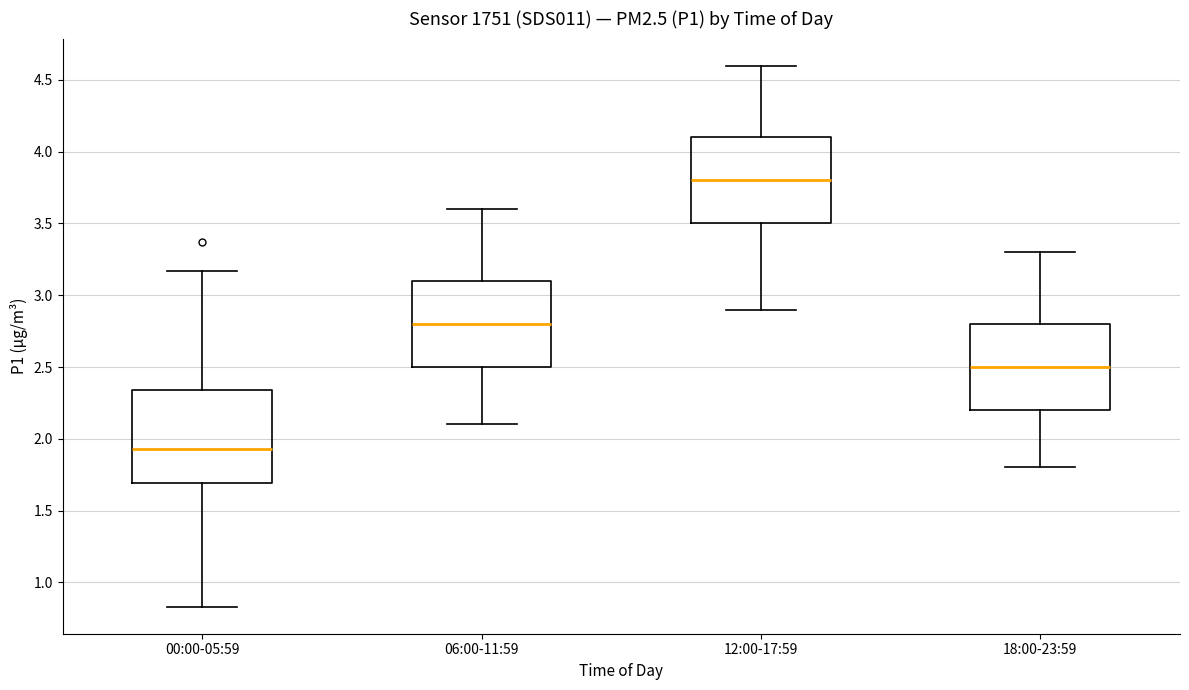

Reading left to right, read every box against the y-axis: the position of its median line, the range the box covers, and the ends of its whiskers. The values are not printed on the chart, so give them approximately, as read against the axis.

00:00-05:59: median 1.95, box 1.70 to 2.35, whiskers 0.85 to 3.15
06:00-11:59: median 2.80, box 2.50 to 3.10, whiskers 2.10 to 3.60
12:00-17:59: median 3.80, box 3.50 to 4.10, whiskers 2.90 to 4.60
18:00-23:59: median 2.50, box 2.20 to 2.80, whiskers 1.80 to 3.30